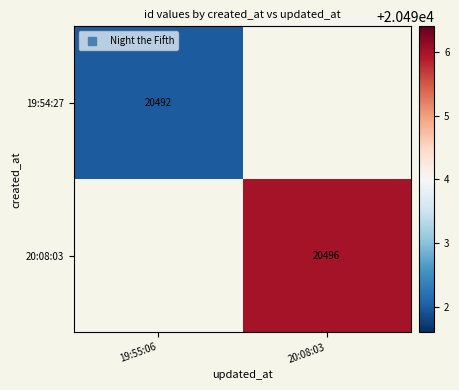

Count the number of data series in this chart.

2